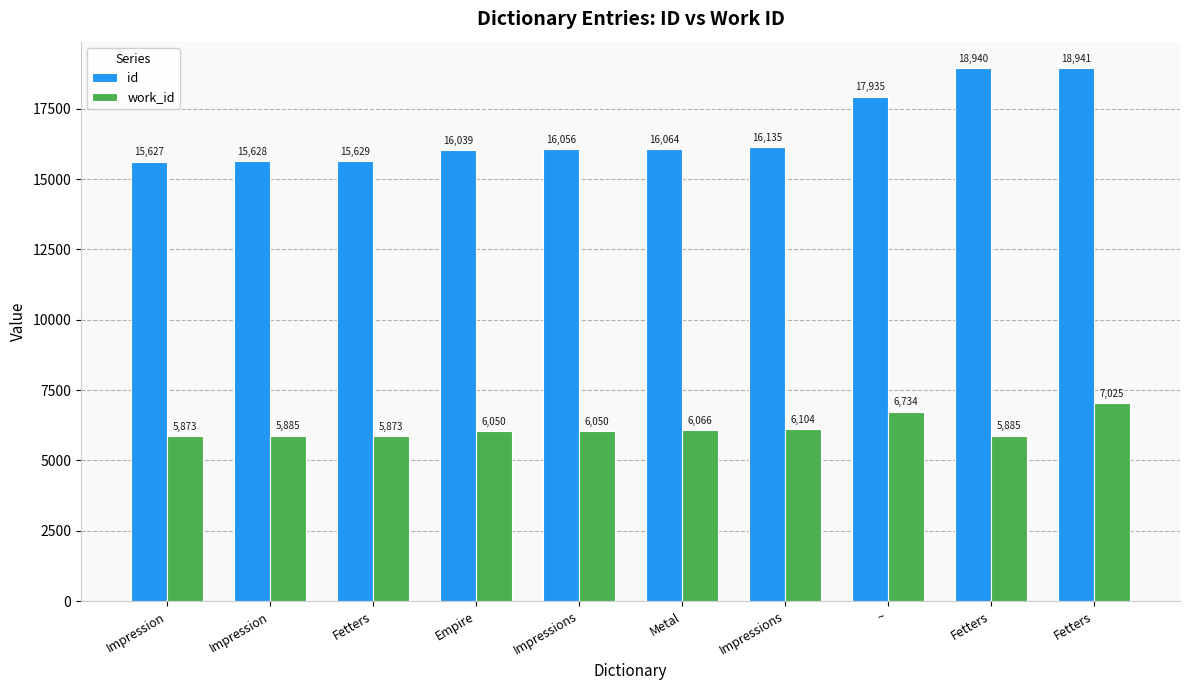

Rank the categories by work_id value from lowest to highest.

Impression, Fetters, Impression, Fetters, Empire, Impressions, Metal, Impressions, ~, Fetters